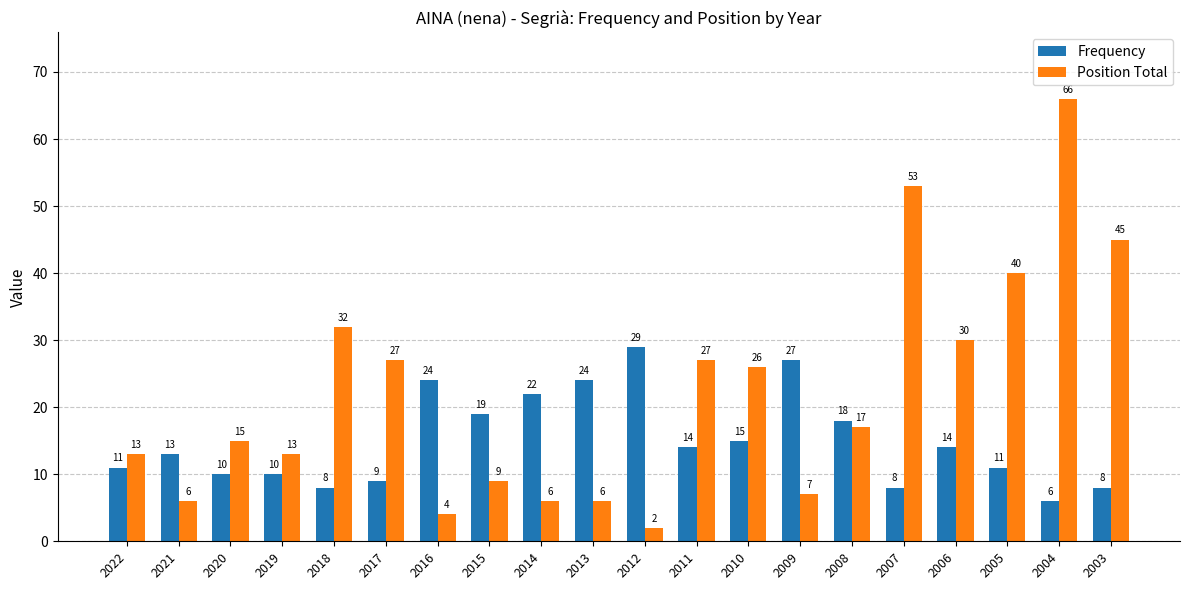

Reading left to right, transcribe all the data shown in this chart.

Frequency: 2022=11	2021=13	2020=10	2019=10	2018=8	2017=9	2016=24	2015=19	2014=22	2013=24	2012=29	2011=14	2010=15	2009=27	2008=18	2007=8	2006=14	2005=11	2004=6	2003=8
Position Total: 2022=13	2021=6	2020=15	2019=13	2018=32	2017=27	2016=4	2015=9	2014=6	2013=6	2012=2	2011=27	2010=26	2009=7	2008=17	2007=53	2006=30	2005=40	2004=66	2003=45